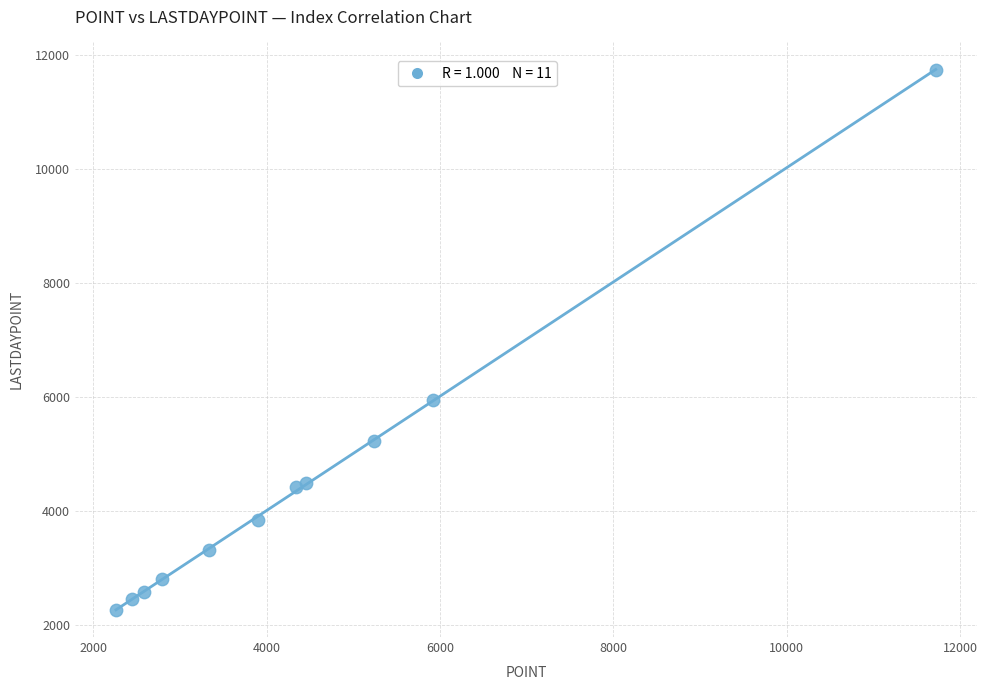

What Y value in the scatter plot is closest to 6995?

5949.6